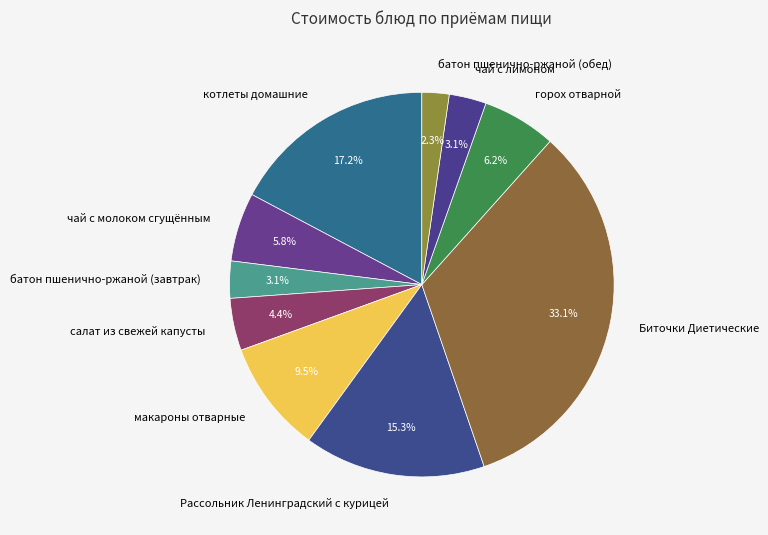

Between чай с молоком сгущённым and Рассольник Ленинградский с курицей, which is larger?

Рассольник Ленинградский с курицей